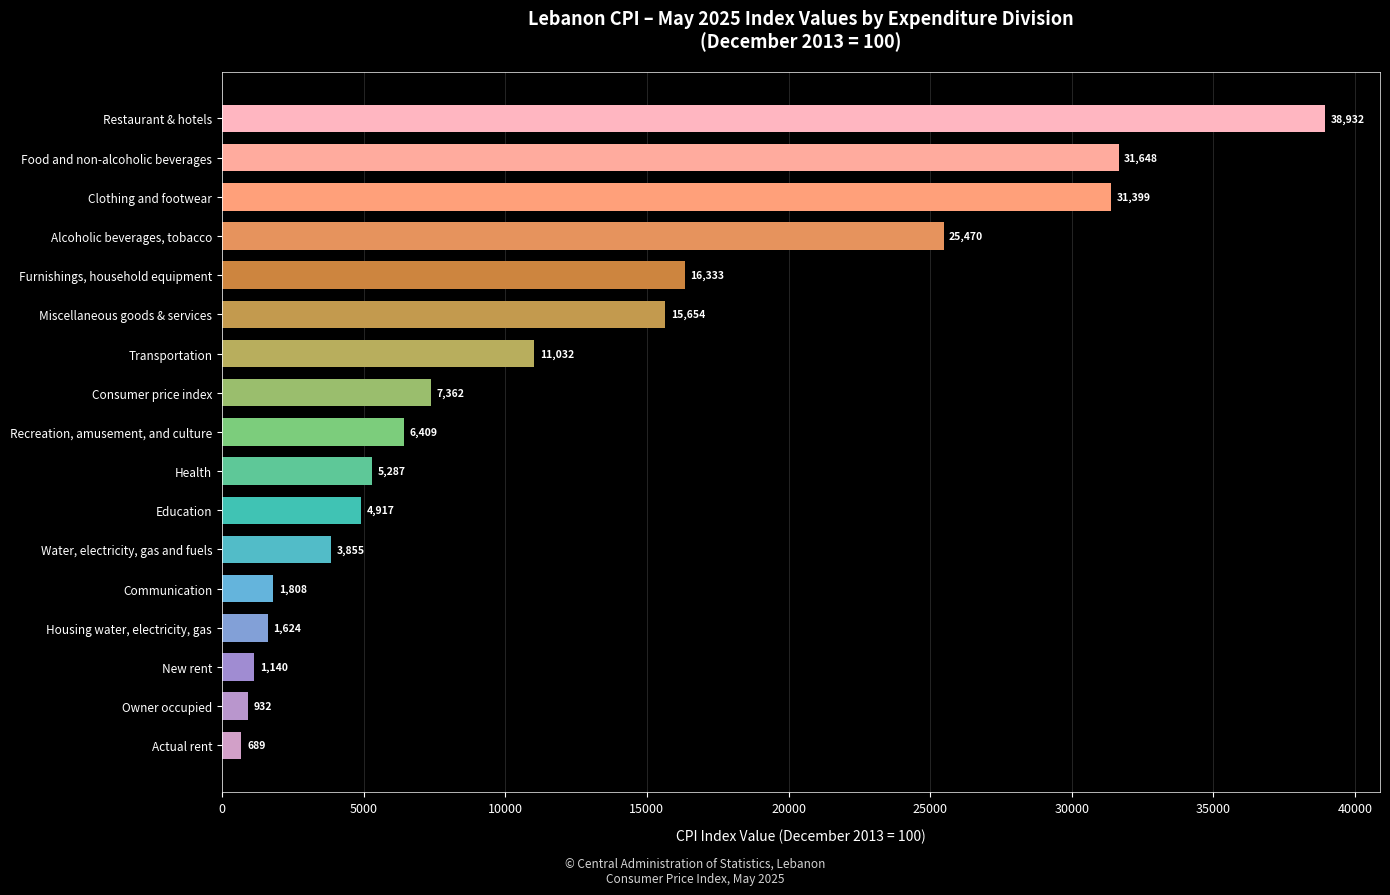

How many bars are there in total?

17